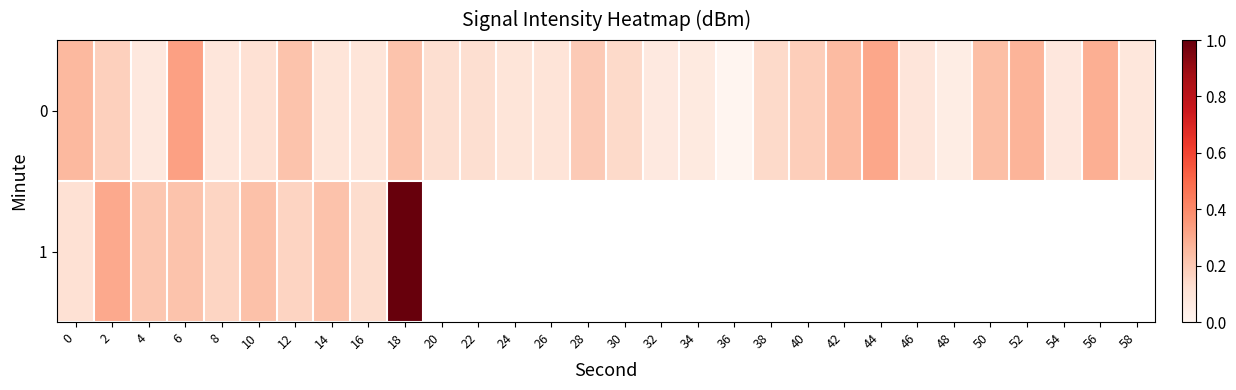

What is the maximum value for 1?

-116.9